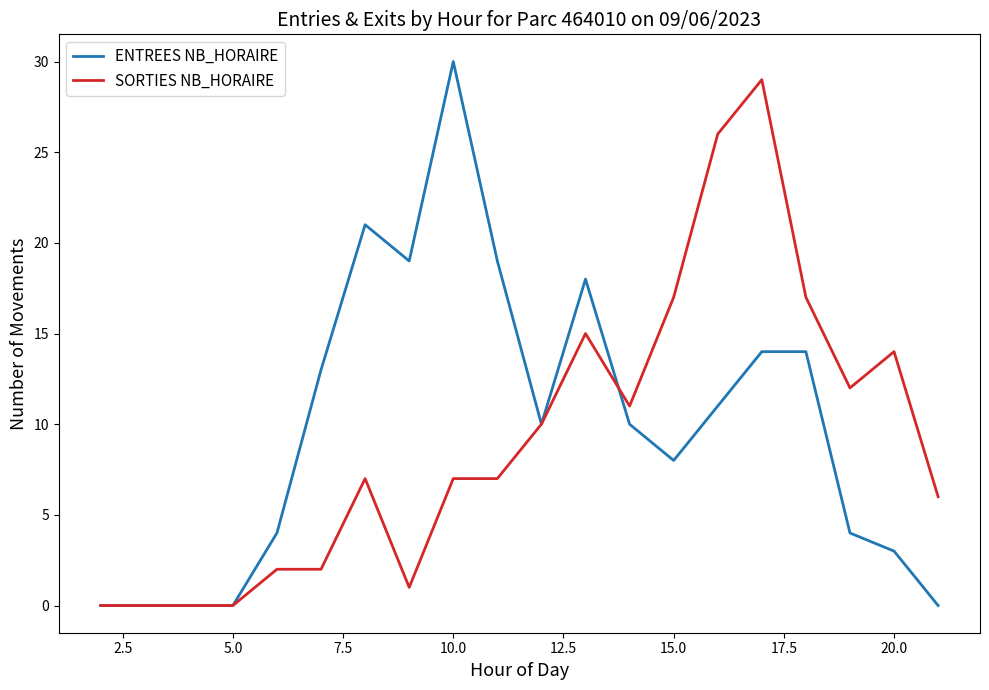

What is the highest value of the ENTREES NB_HORAIRE series?

30